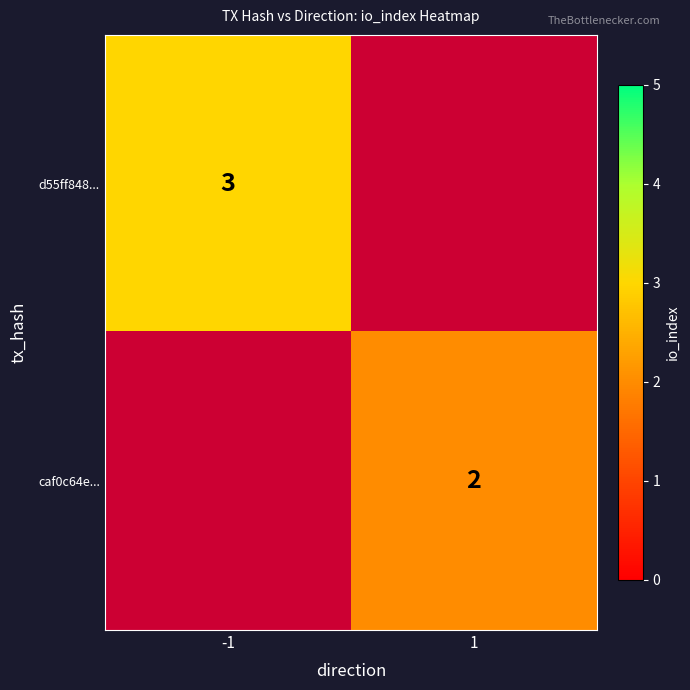

The d55ff848... series shows 3 at -1. True or false?

True